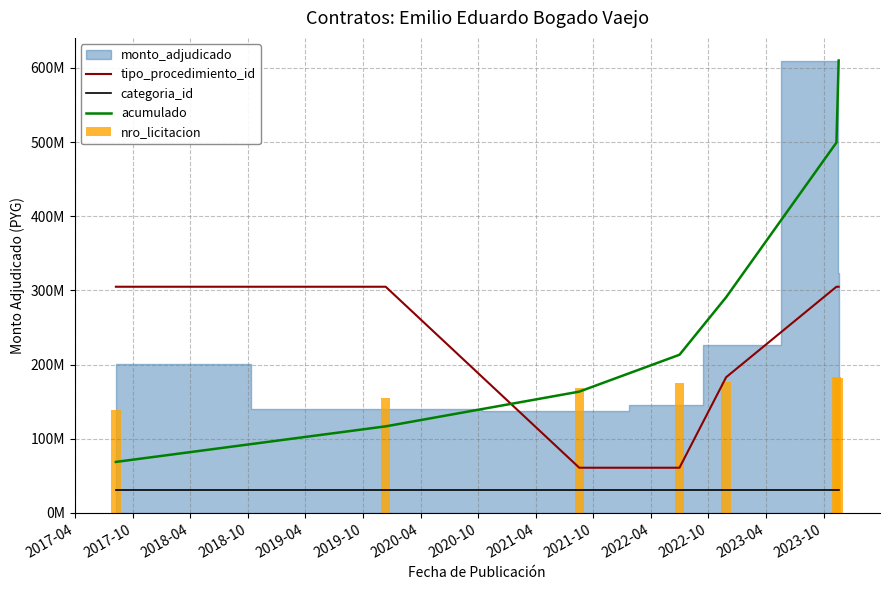

What position from the left is 2020-04?

7